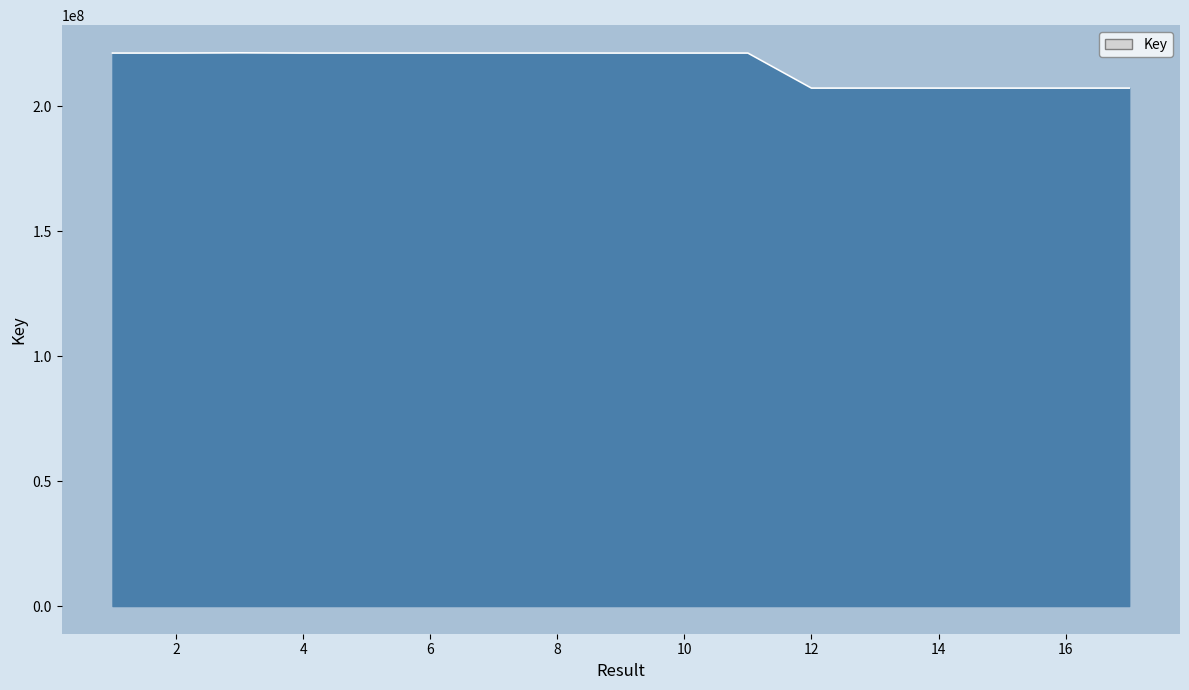

What is the difference between the maximum and minimum values?

14107457